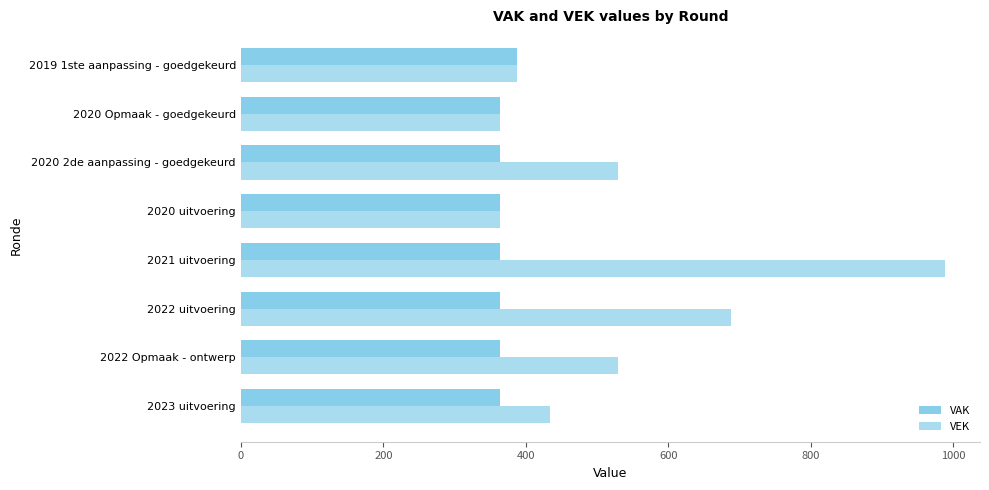

How many data points in VEK are less than 529?

4